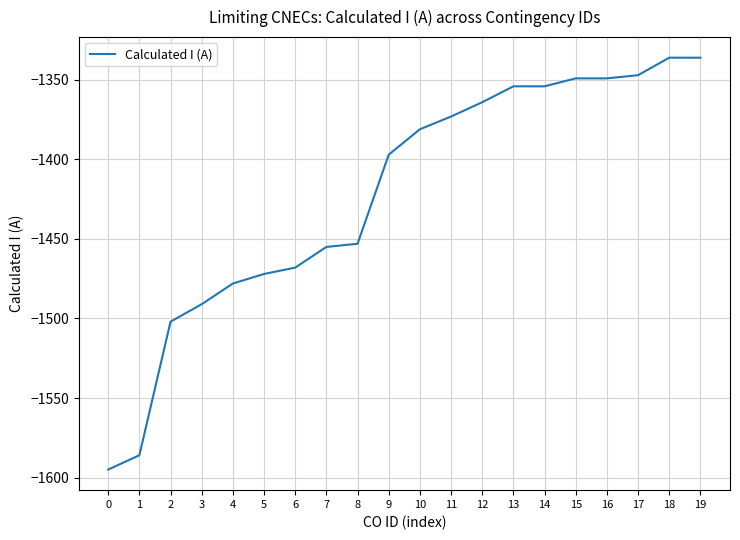

What is the greatest value displayed?

-1336